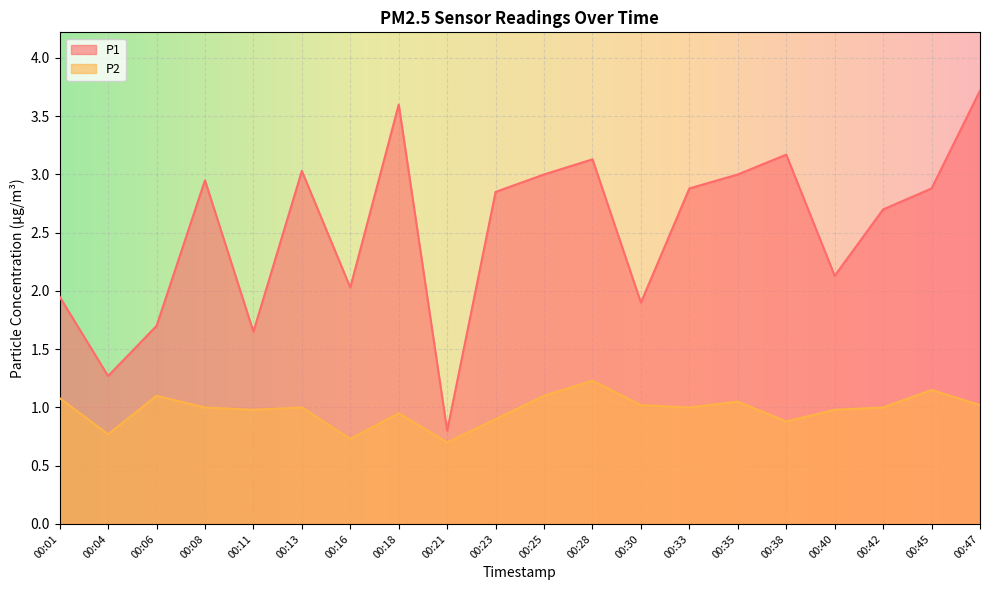

Which series has the widest spread of values?

P1